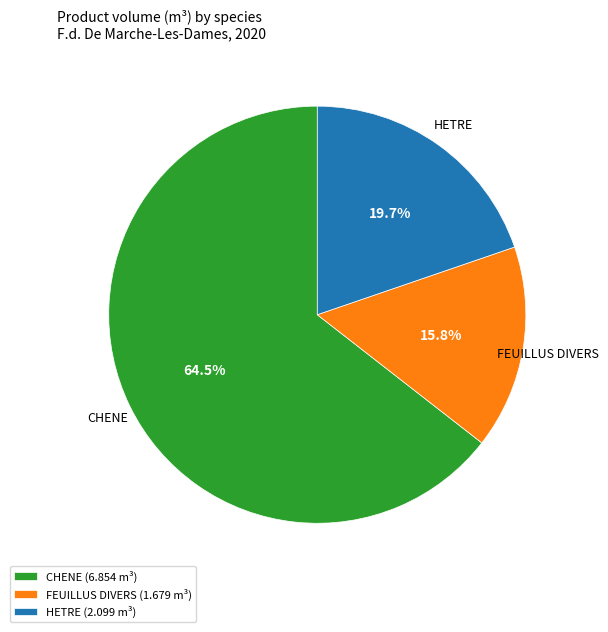

How much of the chart is everything except HETRE (2.099 m³)?

80.3%